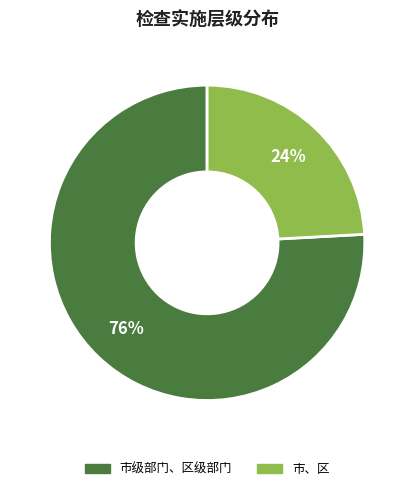

To the nearest percent, what is the average slice percentage?

50%